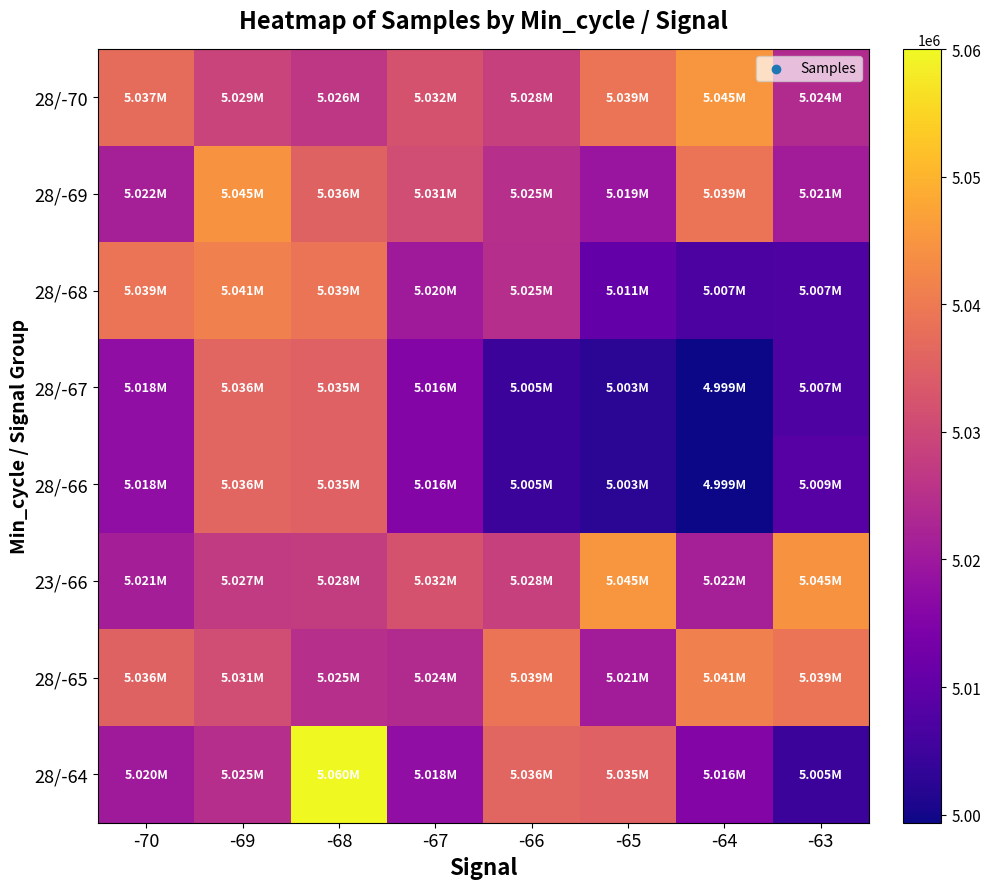

What is the total value across all series at -67?

40188261